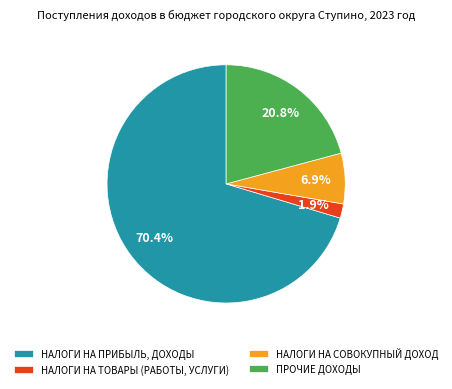

What is the total percentage of НАЛОГИ НА ПРИБЫЛЬ, ДОХОДЫ and НАЛОГИ НА ТОВАРЫ (РАБОТЫ, УСЛУГИ)?

72.3%